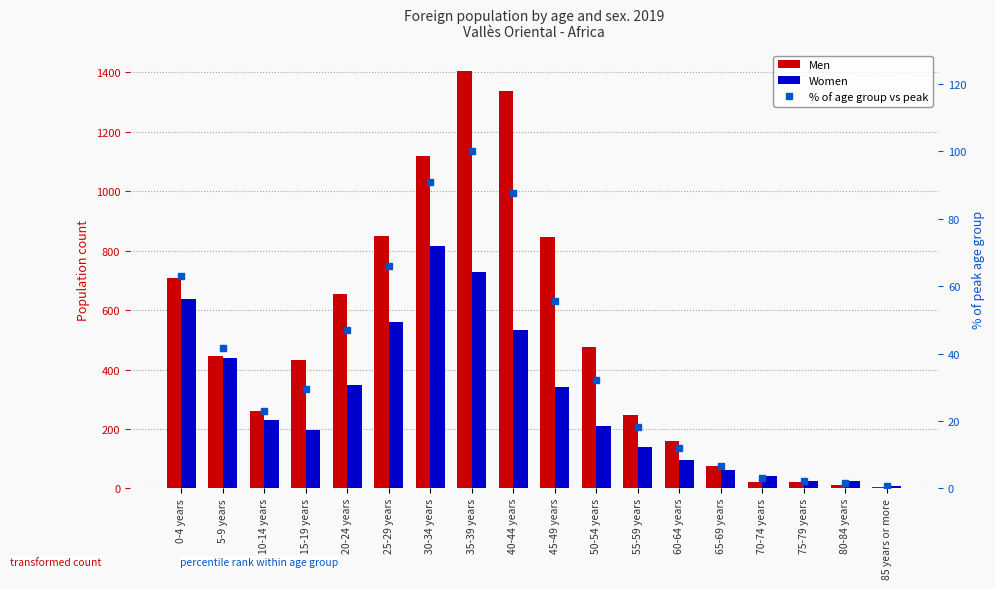

What is the greatest value displayed?

1405.0